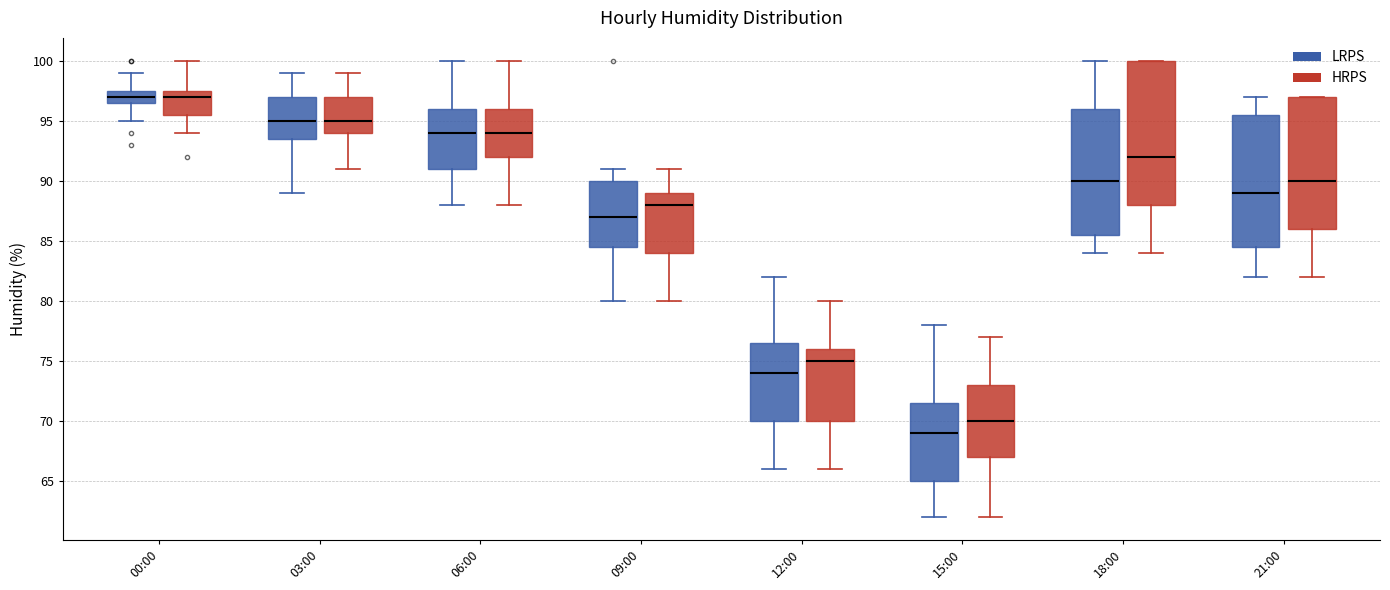

Where does the upper whisker of the box for 06:00 (HRPS) end on the y-axis? The values are not printed on the chart, so give them approximately, as read against the axis.

100.0